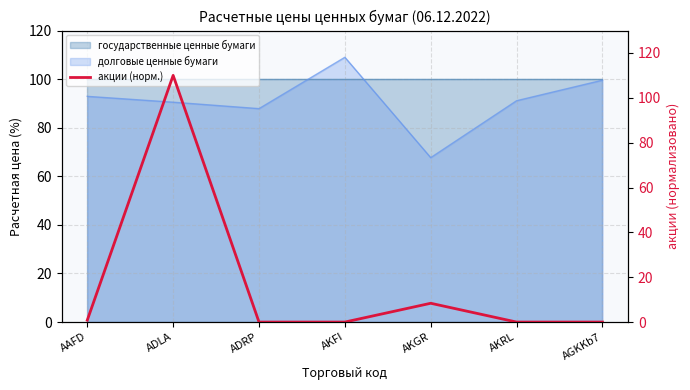

Which has a higher value, AGKKb7 or AAFD?

AAFD